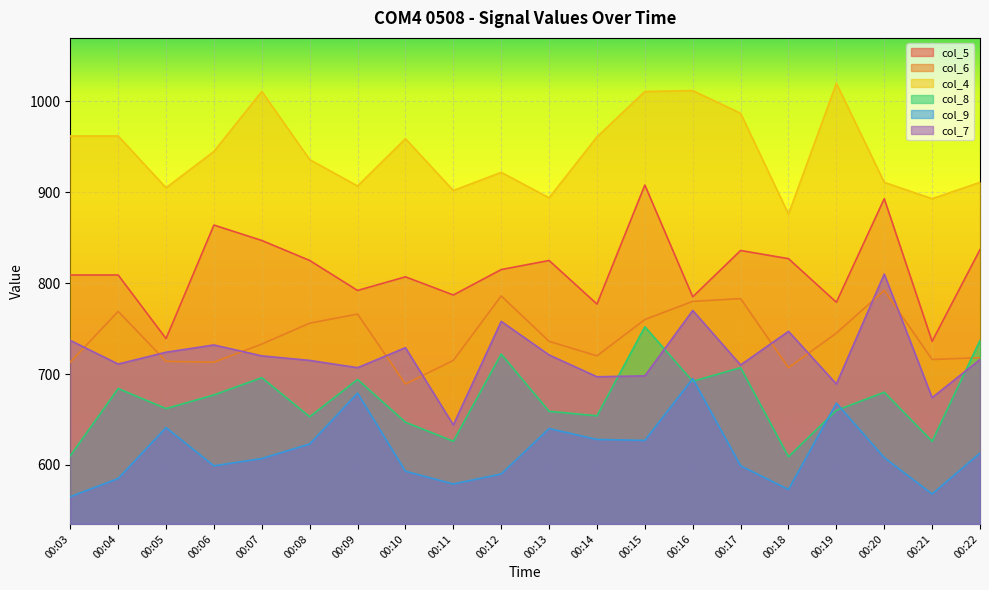

Which has a higher value, 00:20 or 00:10?

00:20